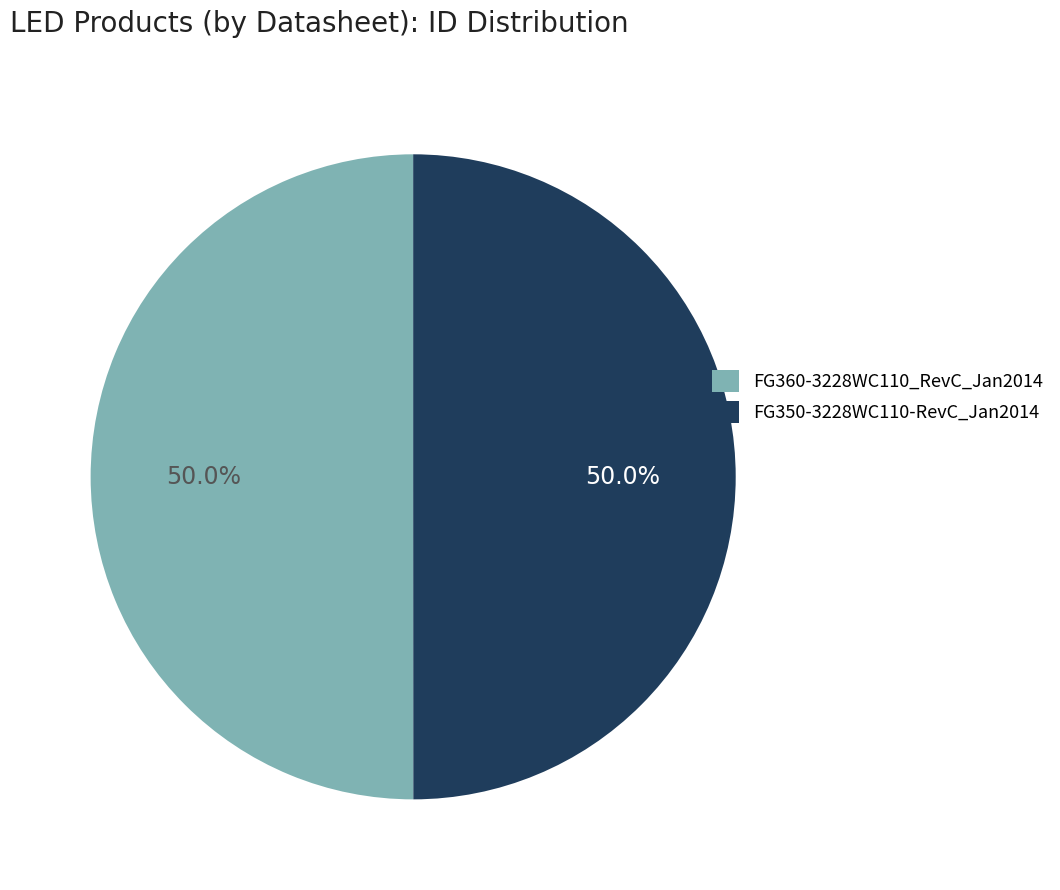

What is the ratio of the value at FG350-3228WC110-RevC_Jan2014 to the value at FG360-3228WC110_RevC_Jan2014?

1.0